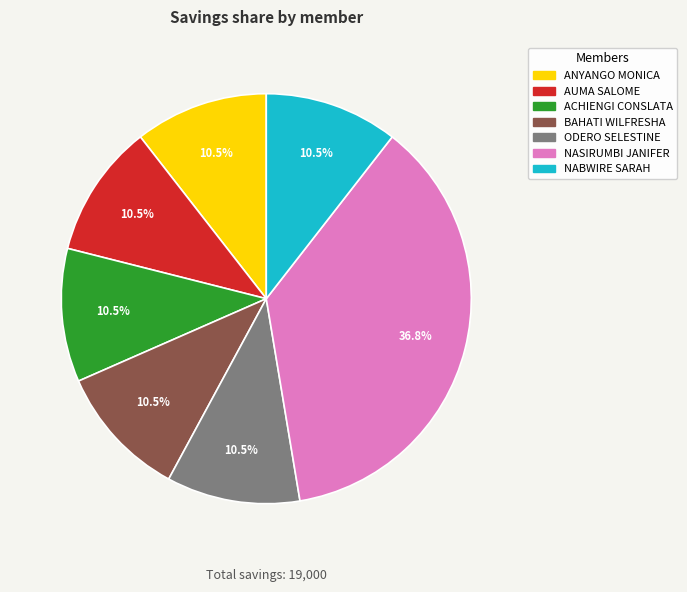

Is there a majority slice in this chart?

No